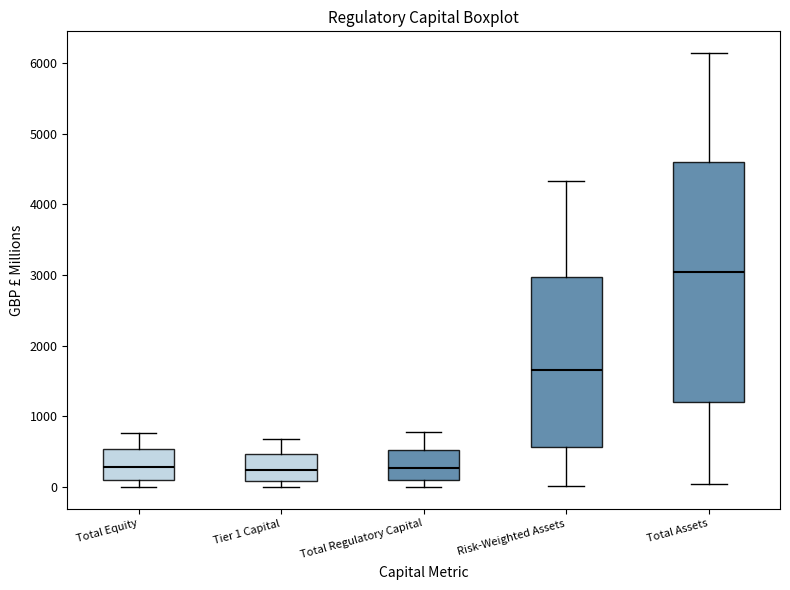

Reading left to right, read every box against the y-axis: the position of its median line, the range the box covers, and the ends of its whiskers. The values are not printed on the chart, so give them approximately, as read against the axis.

Total Equity: median 300, box 100 to 500, whiskers 0 to 800
Tier 1 Capital: median 200, box 100 to 500, whiskers 0 to 700
Total Regulatory Capital: median 300, box 100 to 500, whiskers 0 to 800
Risk-Weighted Assets: median 1700, box 600 to 3000, whiskers 0 to 4300
Total Assets: median 3000, box 1200 to 4600, whiskers 0 to 6100